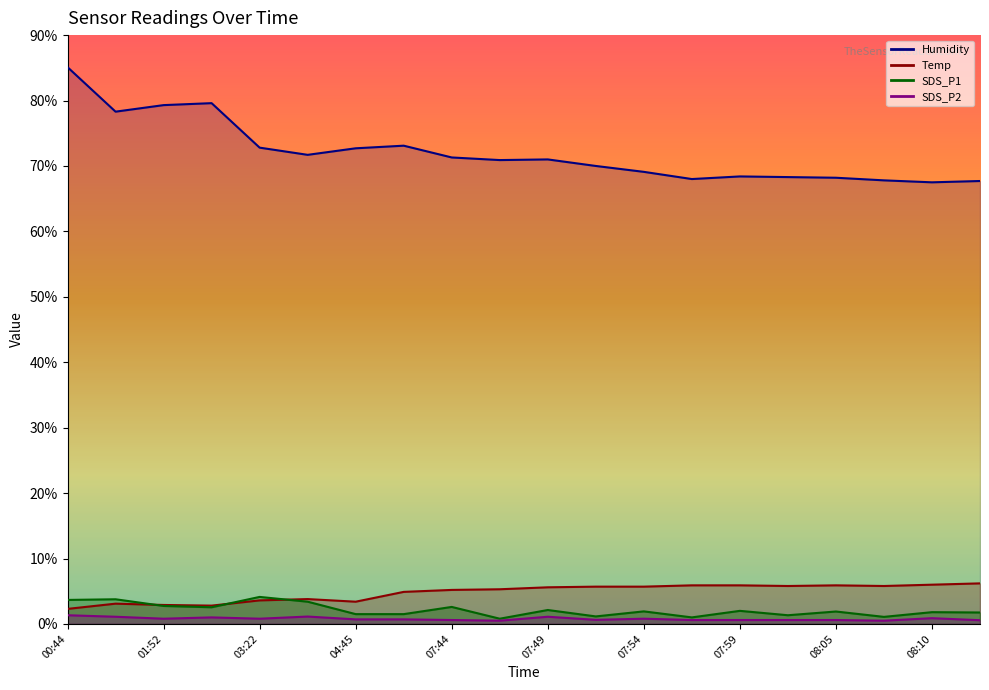

What is the minimum value for Humidity?

67.5